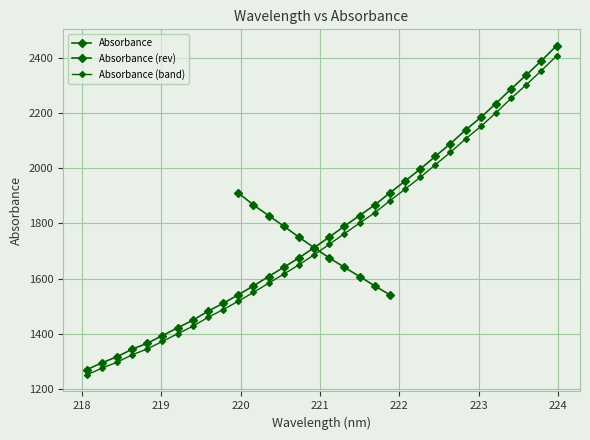

What is the maximum value shown in the chart?

2442.4